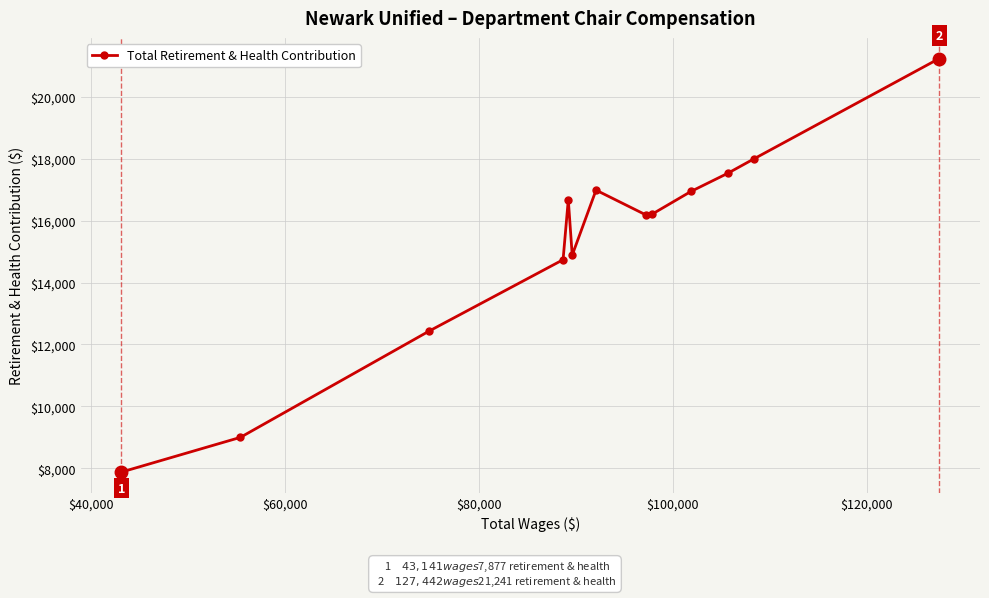

True or false: there are more than 0 points higher than both neighbors.

True